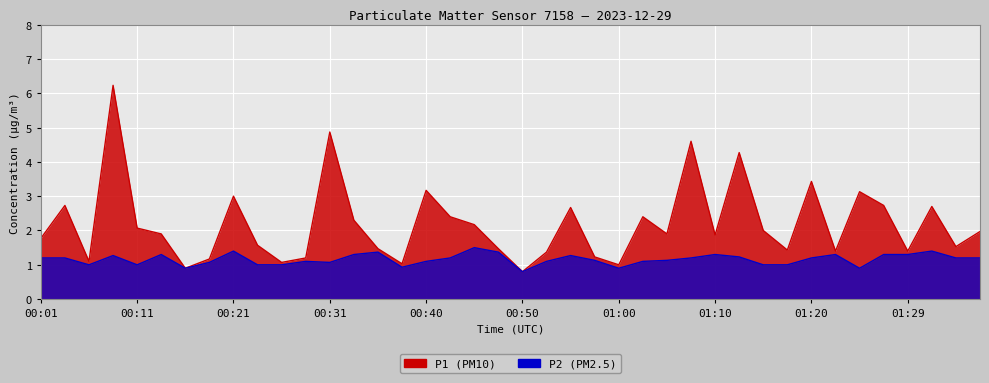

Is it true that P2 equals 1.1 at 00:50?

False